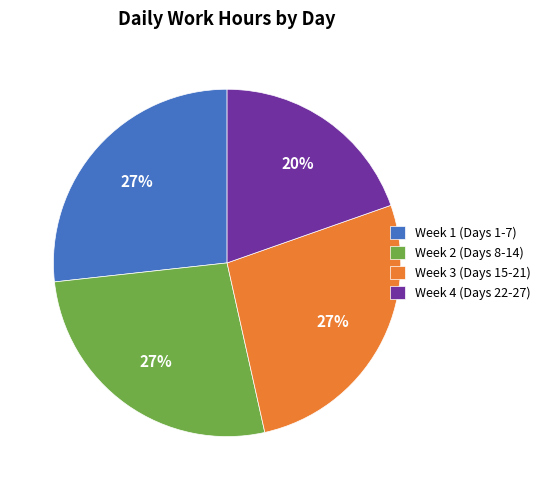

Is there a majority slice in this chart?

No